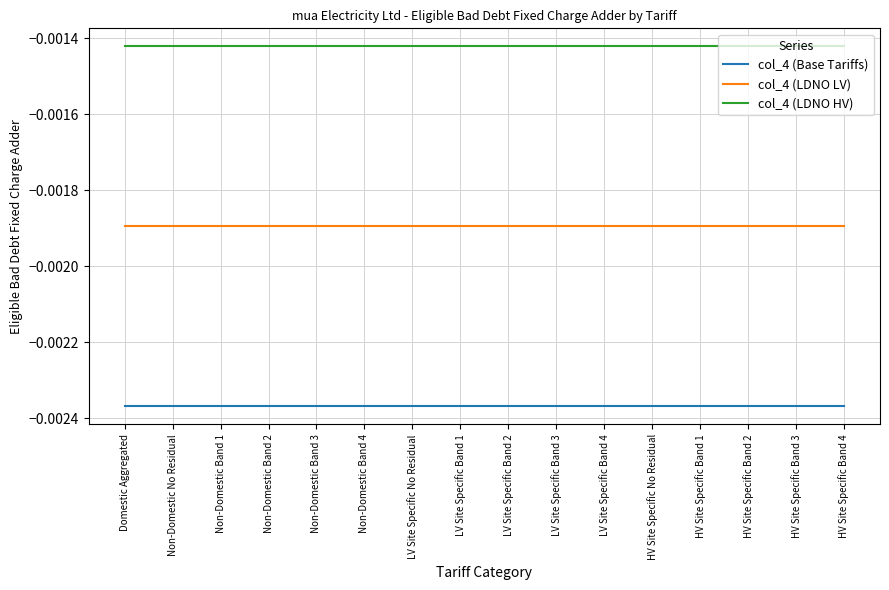

Does the chart have visible grid lines?

Yes